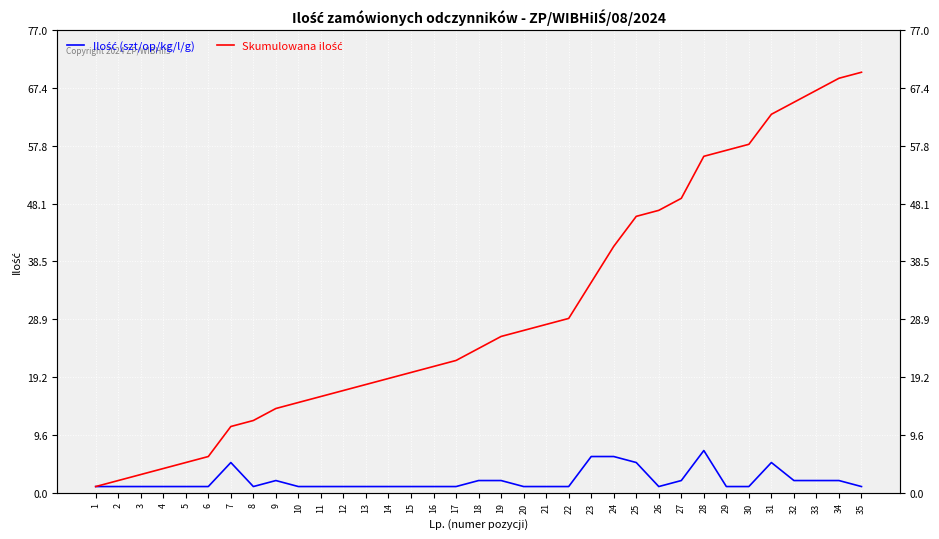

At which category is the sum across all series the highest?

34